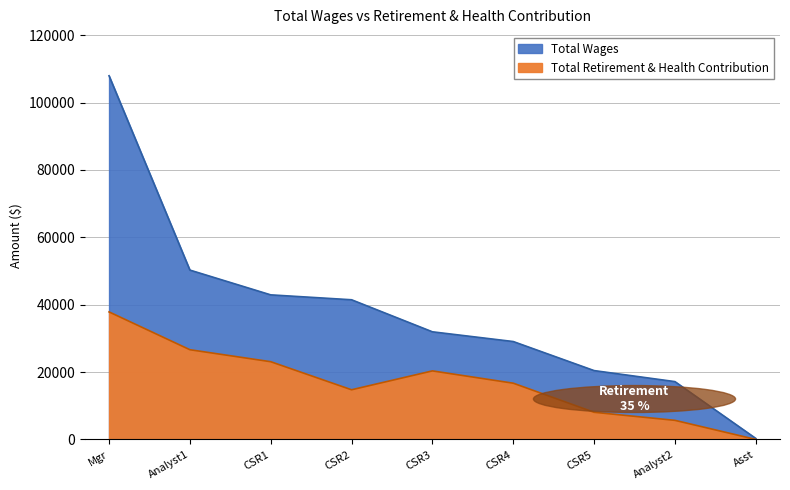

In Total Retirement & Health Contribution, how many points are higher than both neighbors (excluding endpoints)?

1